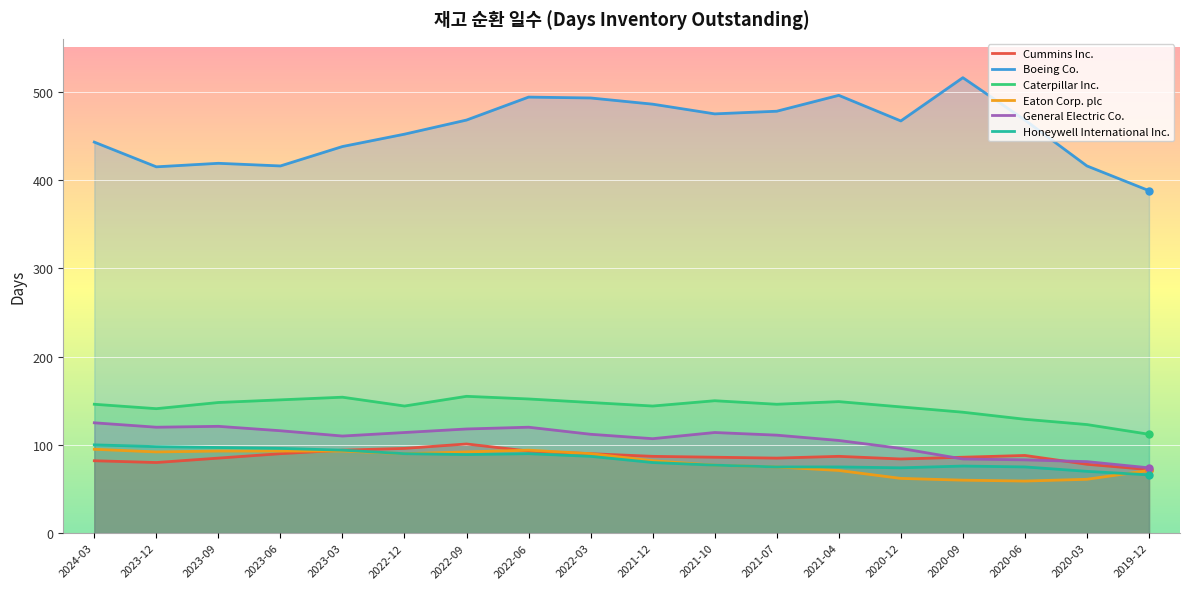

True or false: Cummins Inc. and Caterpillar Inc. cross at least once.

False